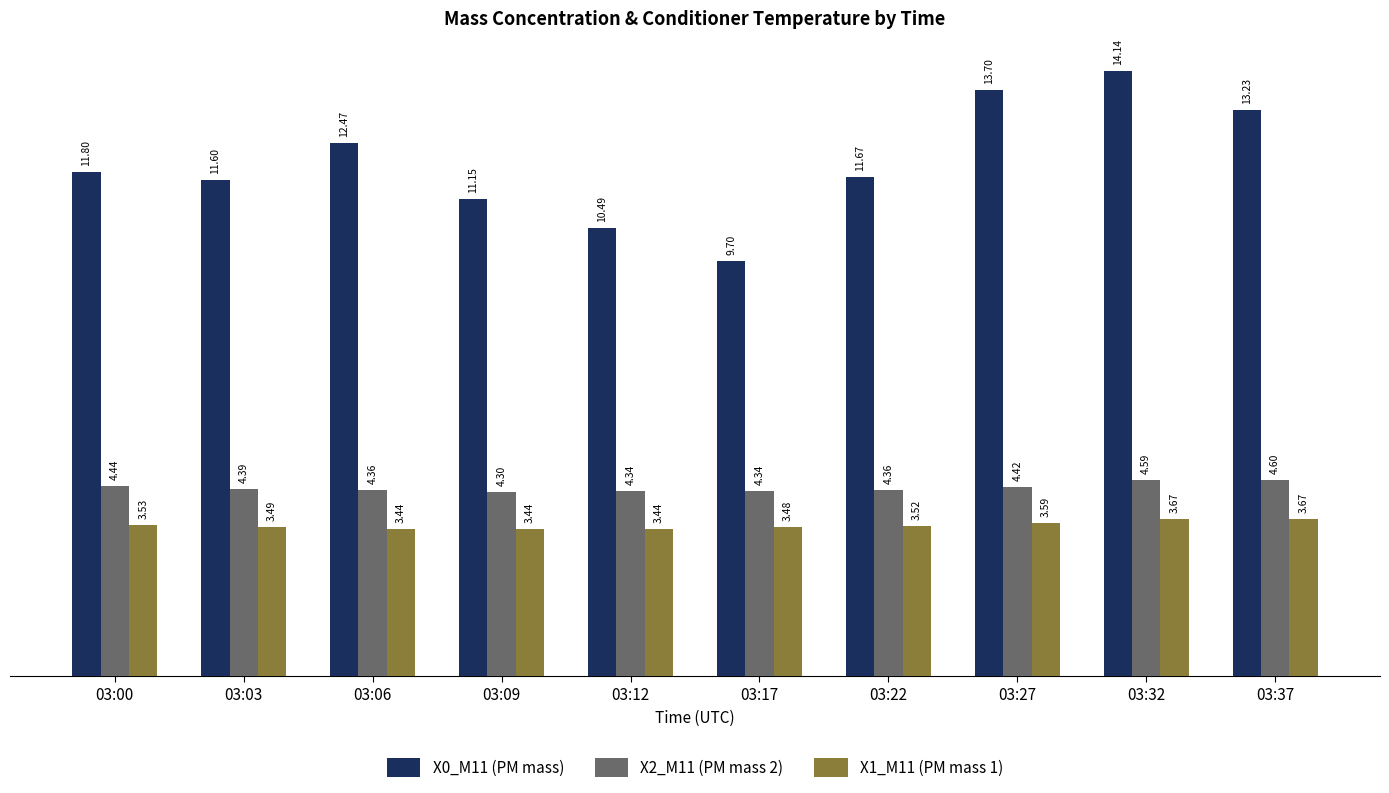

What are all the series names shown in the legend?

X0_M11 (PM mass), X2_M11 (PM mass 2), X1_M11 (PM mass 1)